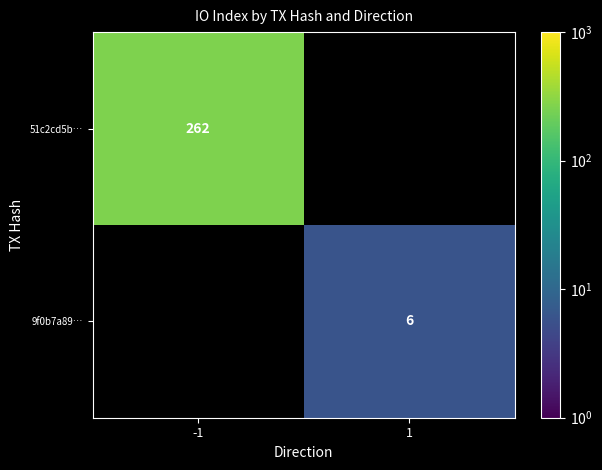

At how many categories does at least one series exceed 30?

1